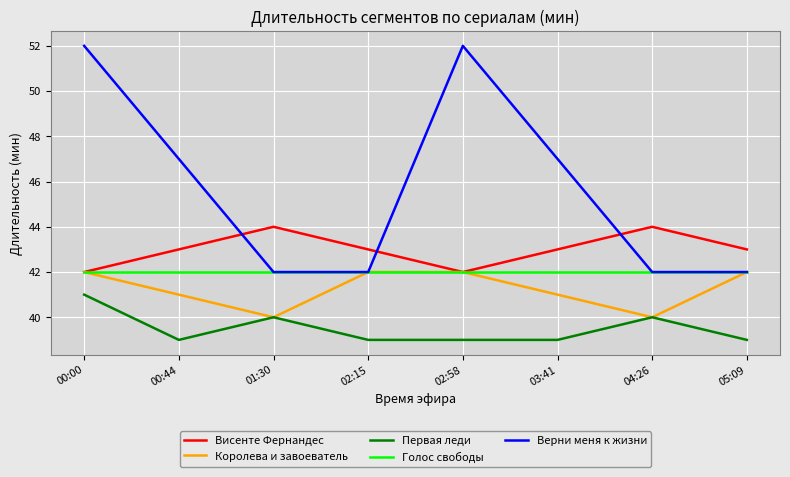

Is it true that Висенте Фернандес equals 59 at 02:15?

False